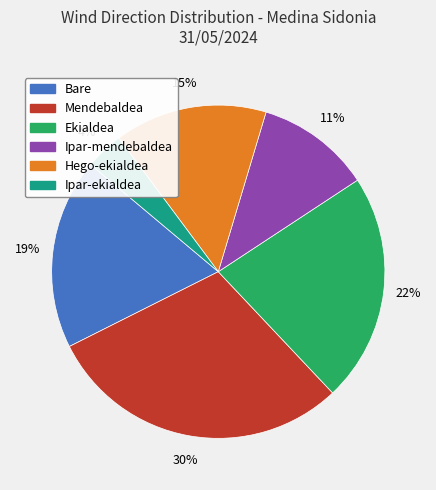

To the nearest percent, what is the difference between the largest and smallest slice percentages?

26%